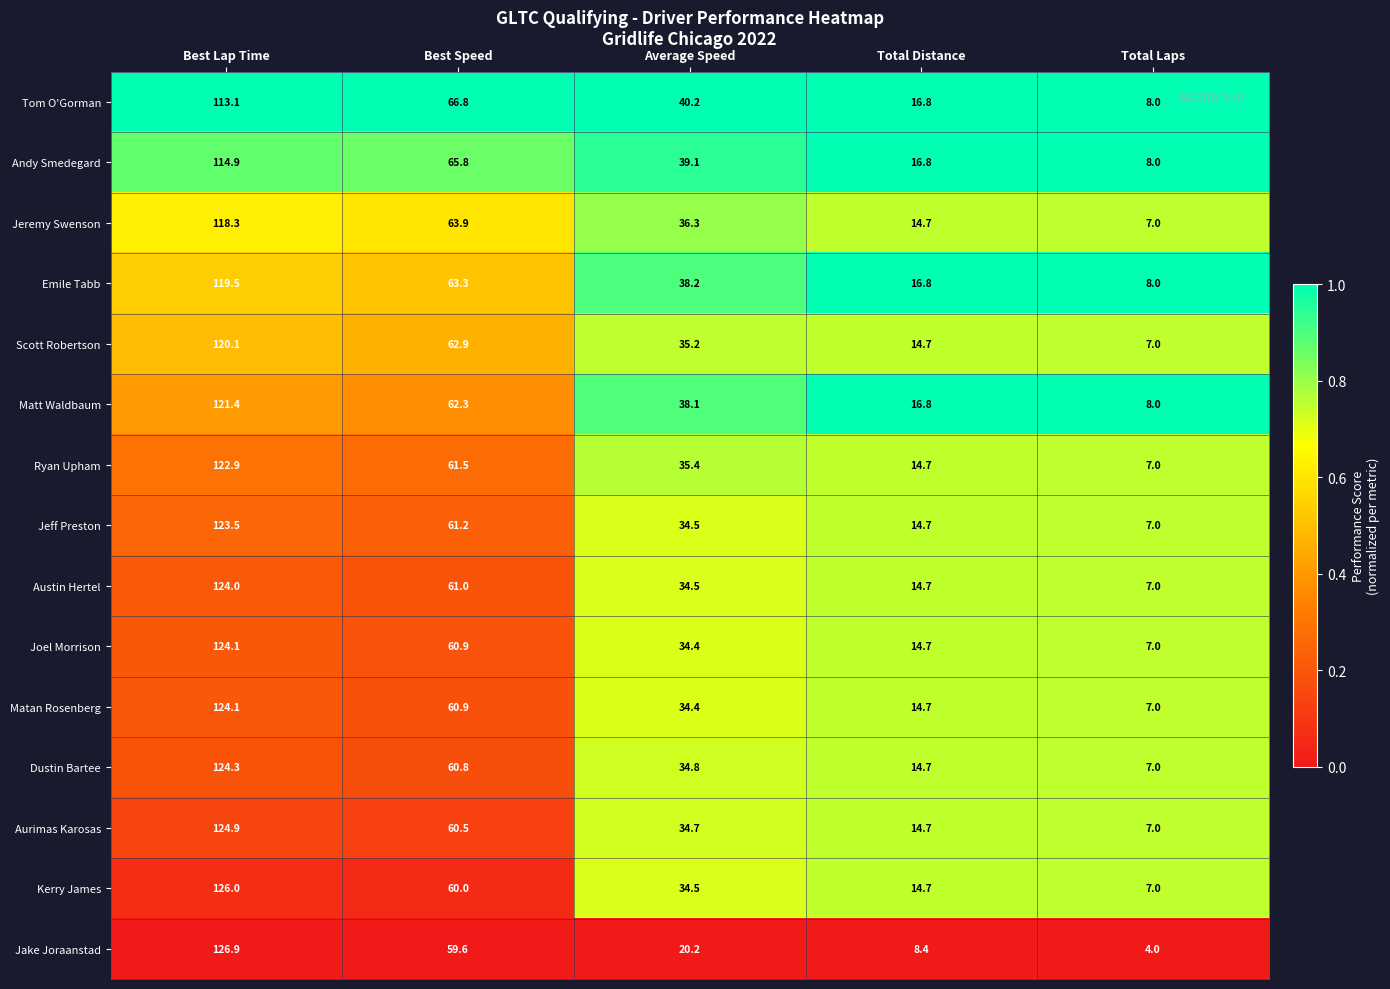

Is the value of Dustin Bartee at Average Speed greater than the value of Austin Hertel at Best Lap Time?

No